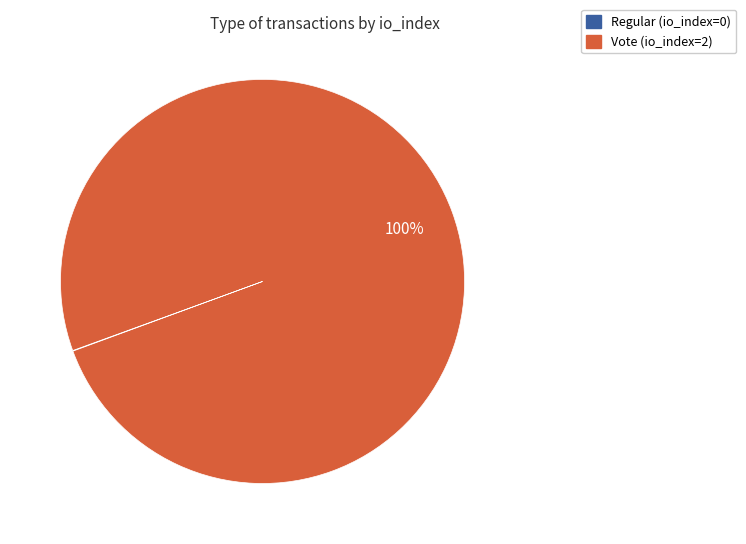

The Vote (io_index=2) slice represents 88% of the pie. True or false?

False